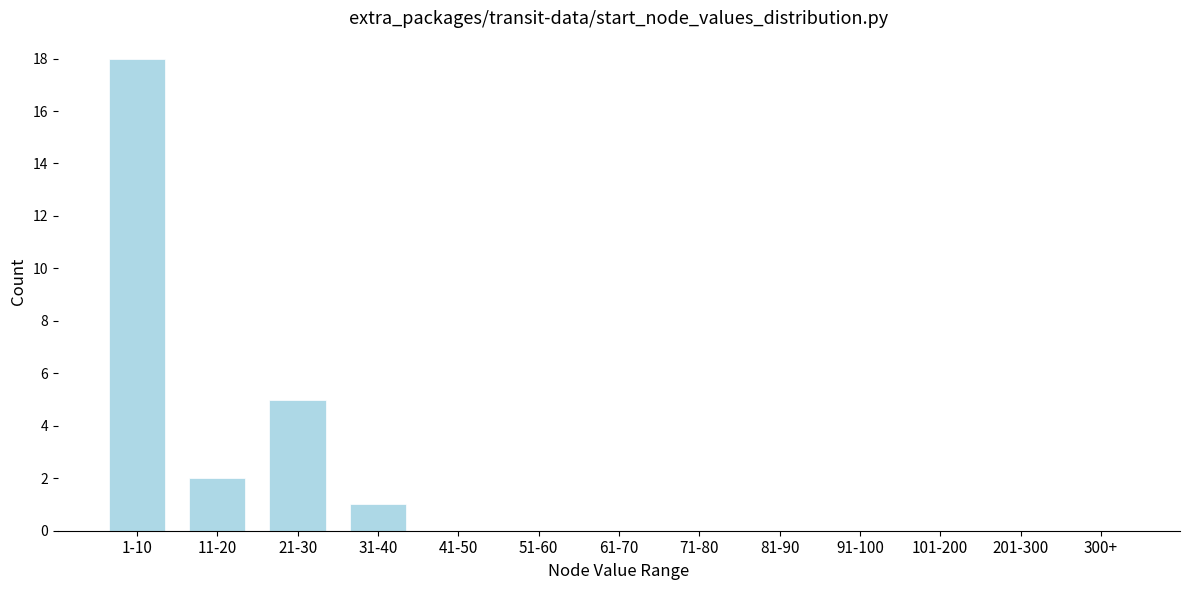

Reading right to left, what are all the values shown in this chart?

300+=0	201-300=0	101-200=0	91-100=0	81-90=0	71-80=0	61-70=0	51-60=0	41-50=0	31-40=1	21-30=5	11-20=2	1-10=18